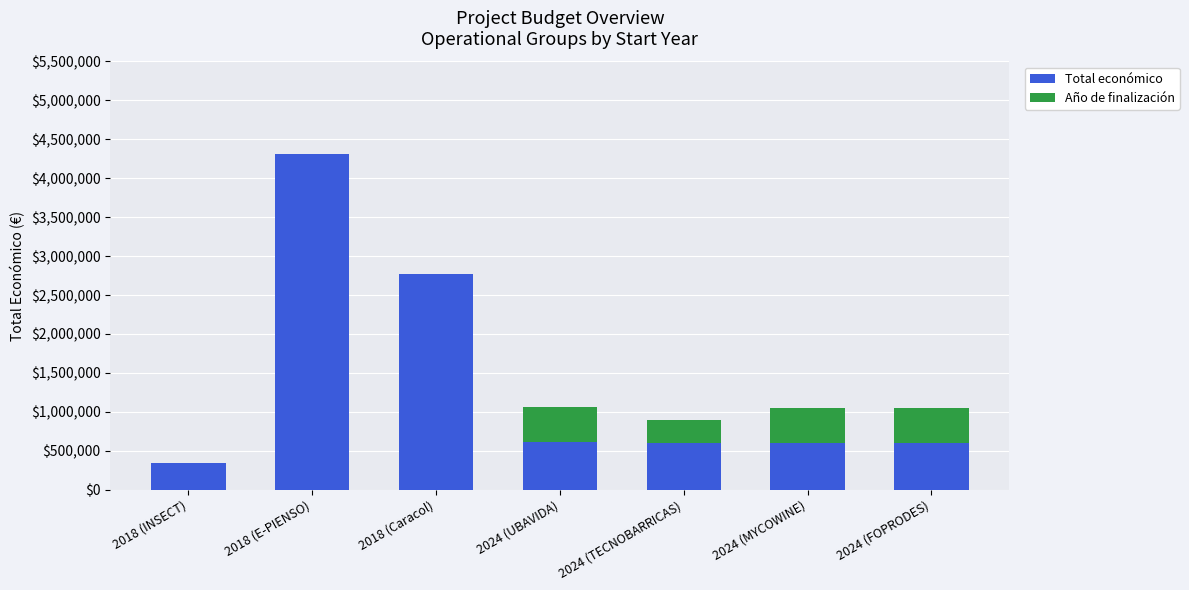

Are the bars horizontal?

No